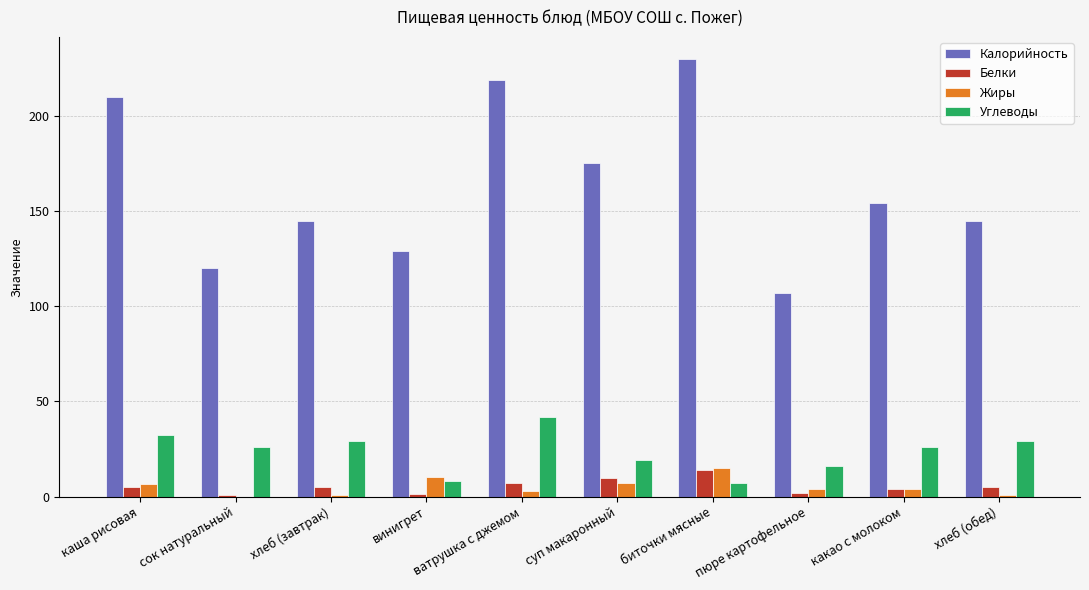

At which category does the chart reach its peak across all series?

биточки мясные